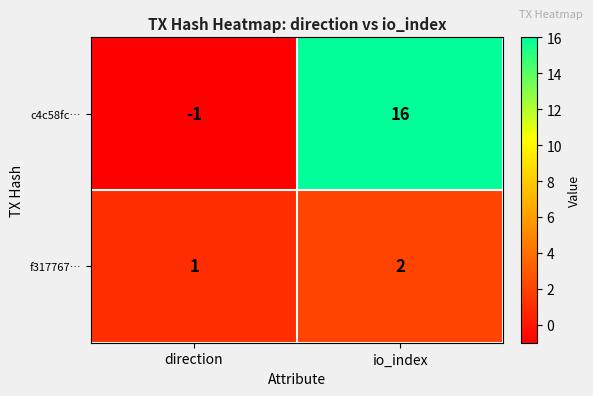

How many series are shown in this chart?

2